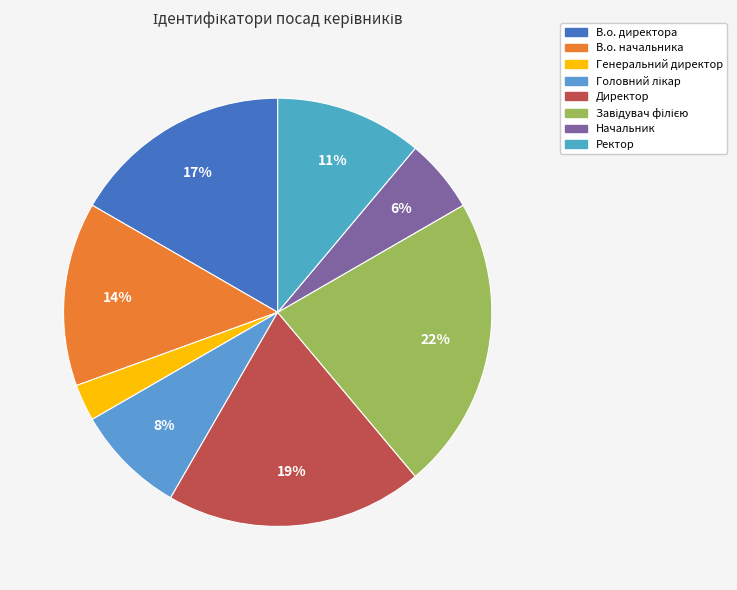

Does Ректор represent more than half of the total?

No